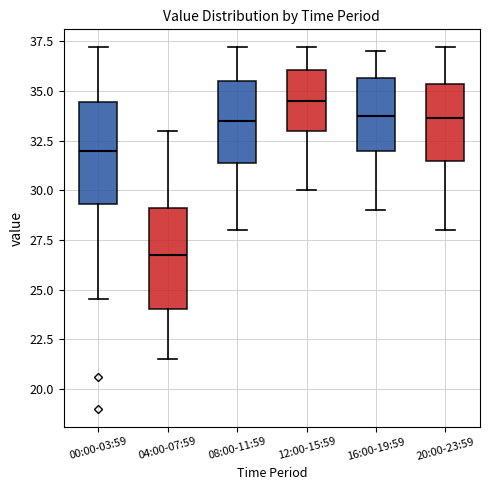

Reading left to right, read every box against the y-axis: the position of its median line, the range the box covers, and the ends of its whiskers. The values are not printed on the chart, so give them approximately, as read against the axis.

00:00-03:59: median 32.0, box 29.5 to 34.5, whiskers 24.5 to 37.0
04:00-07:59: median 27.0, box 24.0 to 29.0, whiskers 21.5 to 33.0
08:00-11:59: median 33.5, box 31.5 to 35.5, whiskers 28.0 to 37.0
12:00-15:59: median 34.5, box 33.0 to 36.0, whiskers 30.0 to 37.0
16:00-19:59: median 34.0, box 32.0 to 35.5, whiskers 29.0 to 37.0
20:00-23:59: median 33.5, box 31.5 to 35.5, whiskers 28.0 to 37.0